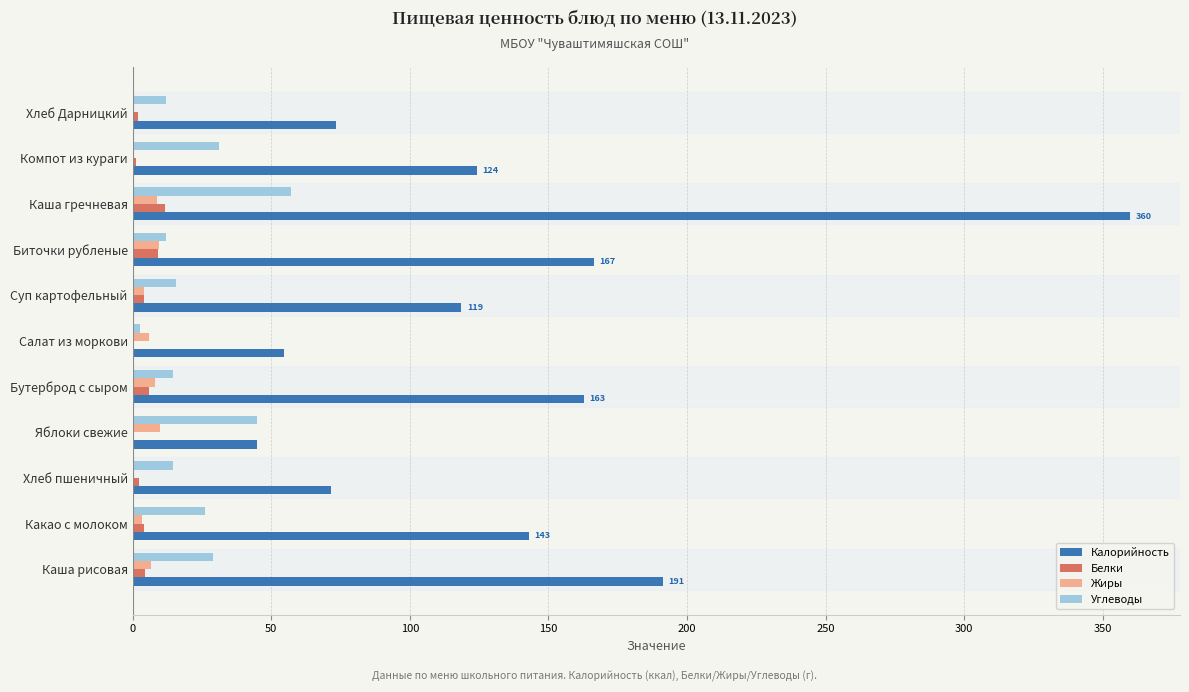

Count the number of data series in this chart.

4